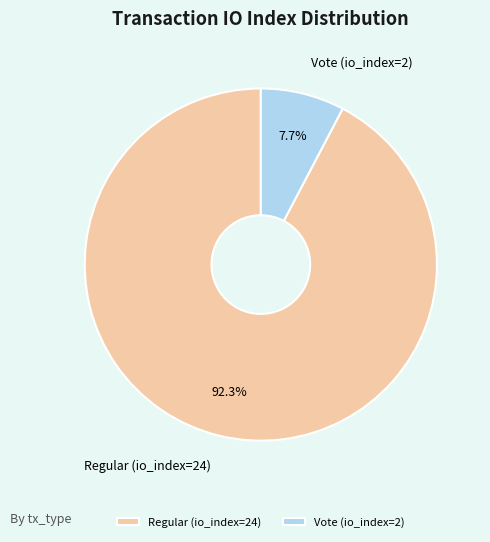

How much of the chart is everything except Regular (io_index=24)?

7.7%